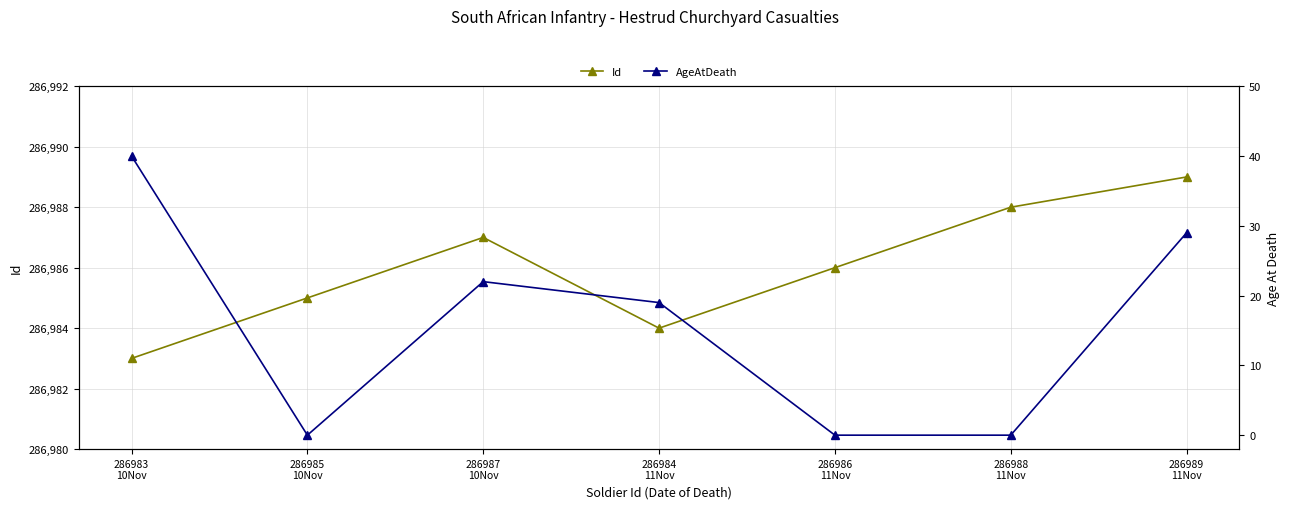

True or false: Id has more than 2 interior local peaks.

False